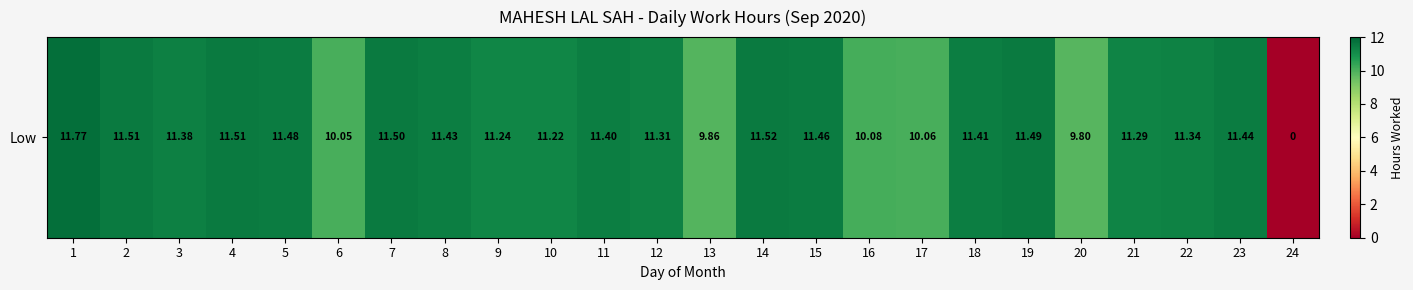

The chart shows a value of 10.1 at 17. True or false?

True